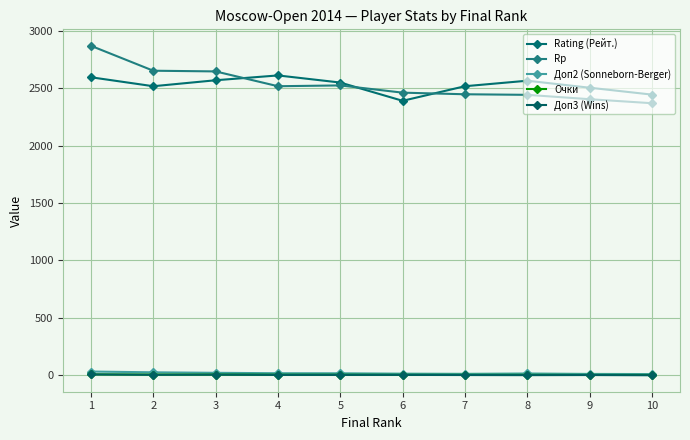

Reading left to right, list all the values displayed in this chart.

Rating (Рейт.): 2595.0	2517.0	2569.0	2611.0	2549.0	2390.0	2517.0	2565.0	2504.0	2444.0
Rp: 2869.0	2652.0	2646.0	2517.0	2524.0	2461.0	2447.0	2442.0	2404.0	2369.0
Доп2 (Sonneborn-Berger): 32.2	25.5	21.2	17.5	17.0	13.8	12.2	15.2	11.5	10.2
Очки: 8.0	6.0	6.0	4.5	4.5	3.5	3.5	3.5	3.0	2.5
Доп3 (Wins): 7.0	4.0	5.0	3.0	3.0	3.0	2.0	1.0	2.0	0.0